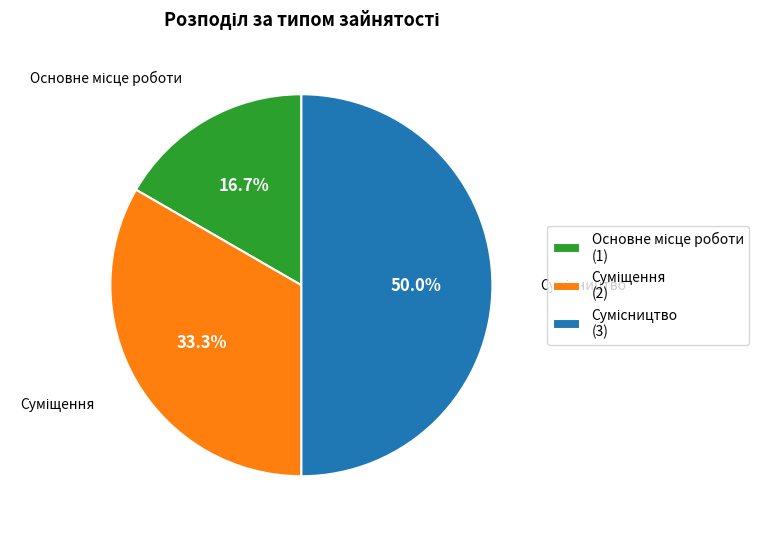

Which slice is the smallest?

Основне місце роботи